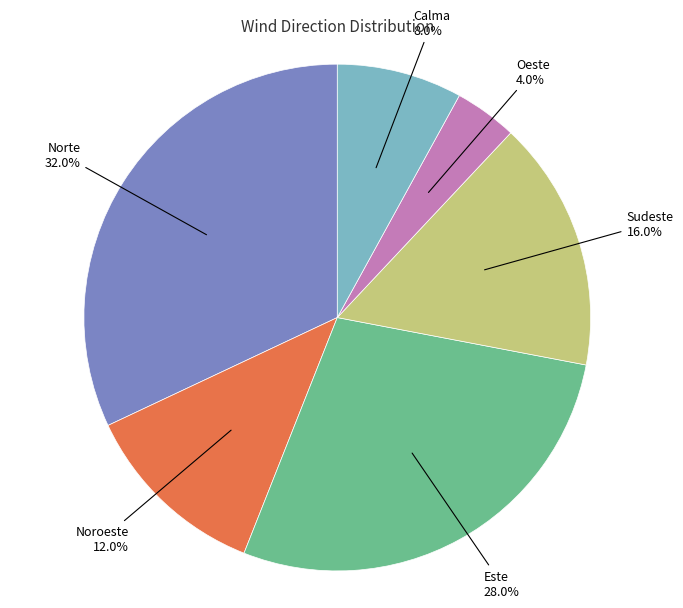

Approximately how many times larger is the value at Este compared to Noroeste?

2.3